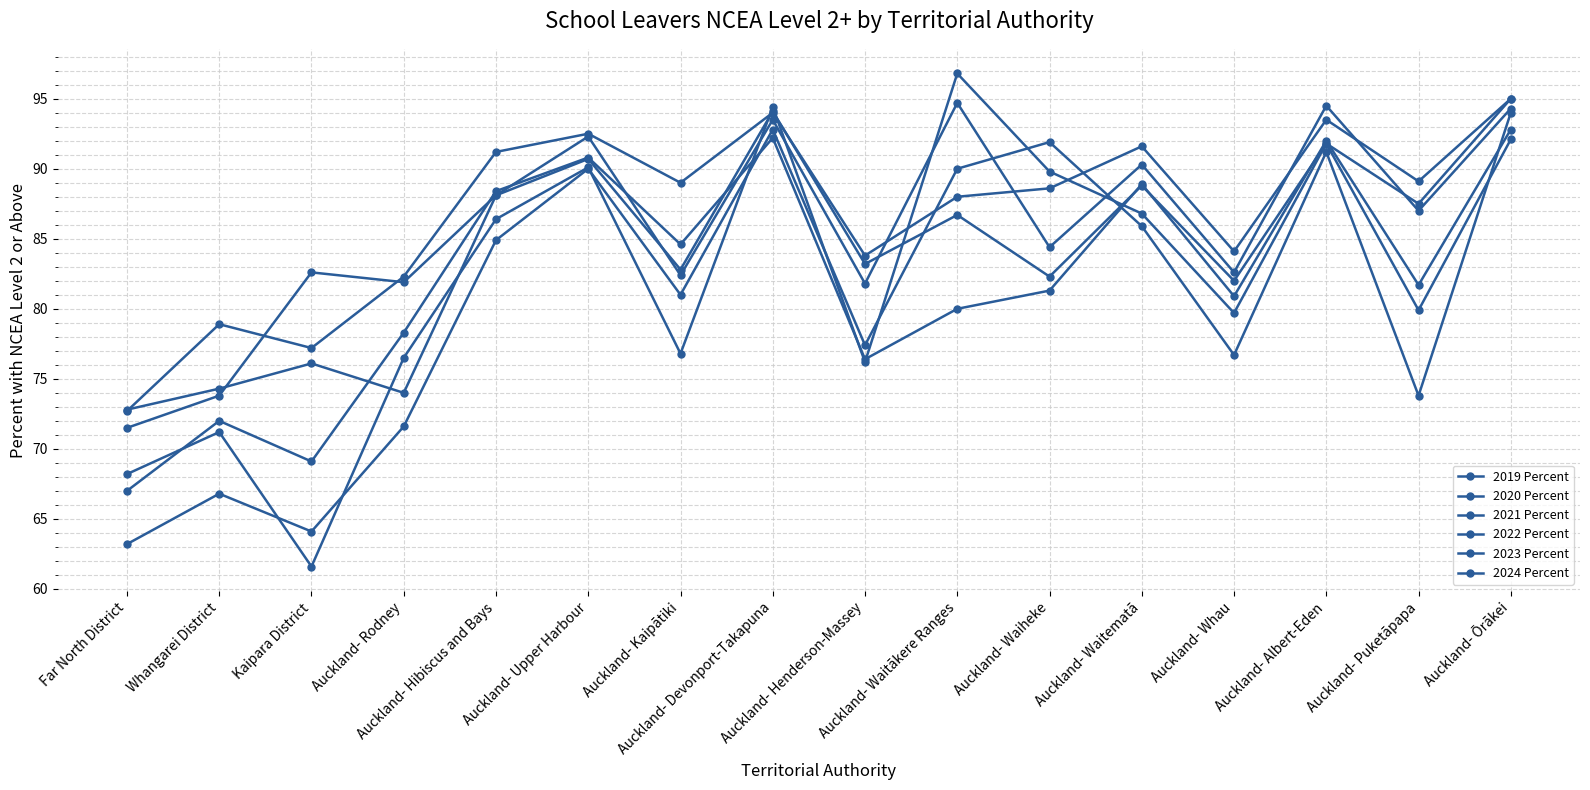

At Auckland- Whau, list the series in order from largest to smallest.

2020 Percent, 2021 Percent, 2019 Percent, 2024 Percent, 2022 Percent, 2023 Percent